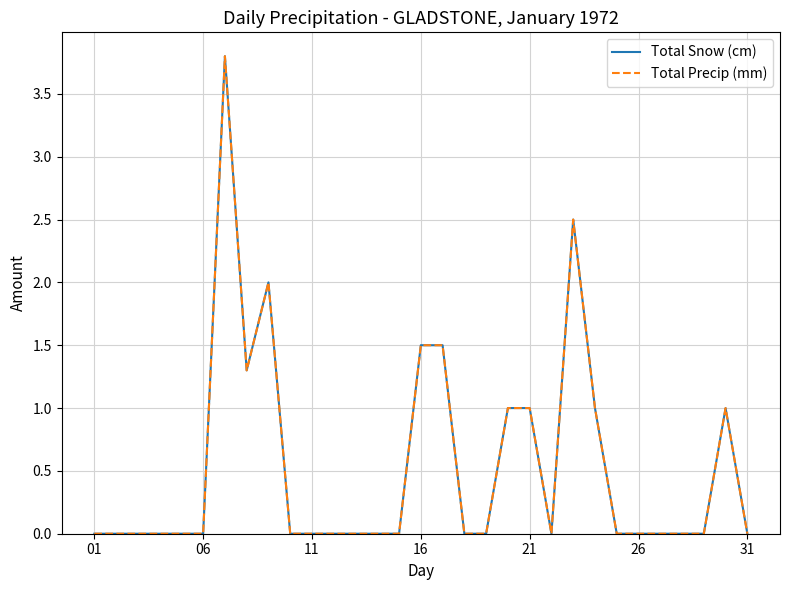

Does the chart display data point markers on the line(s)?

No